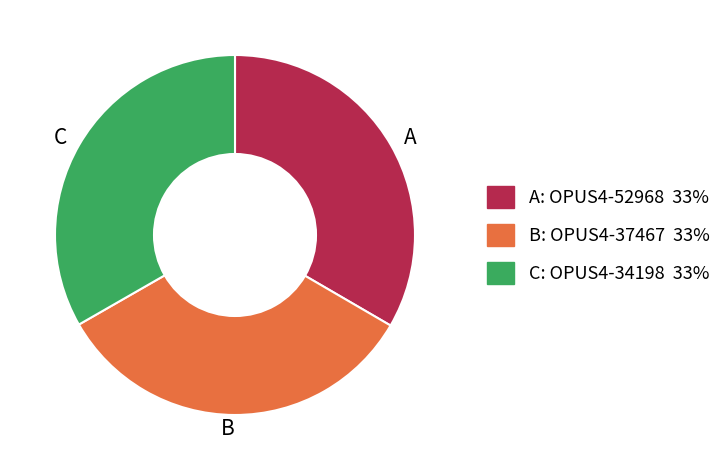

How many slices are in this pie chart?

3